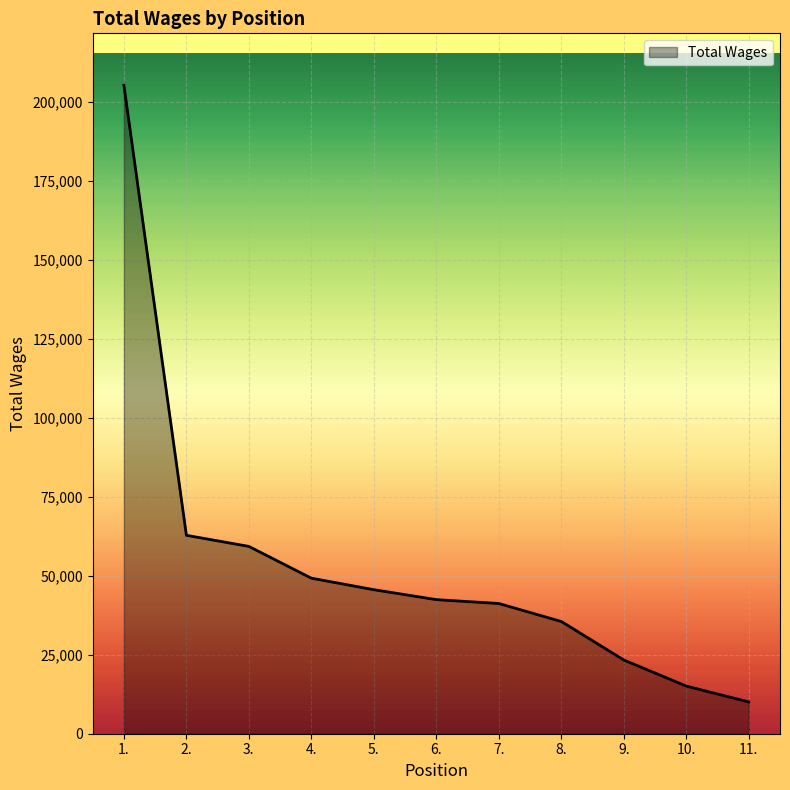

What is the change in value from 5. to 8.?

-10060